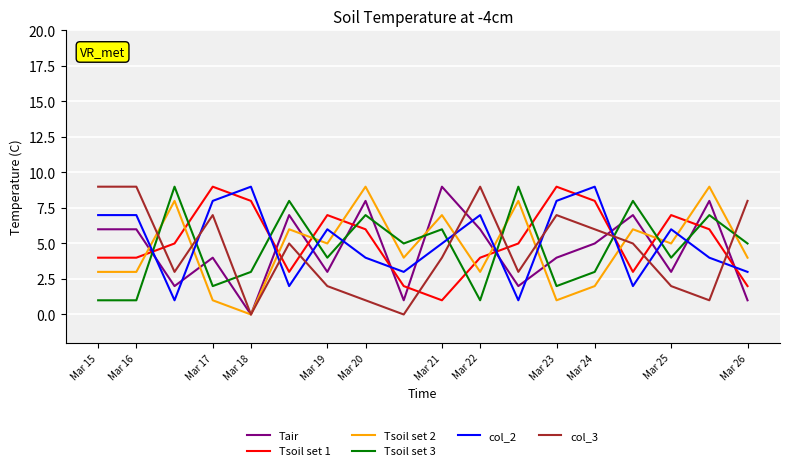

True or false: Tsoil set 2 and Tsoil set 3 cross at least once.

True